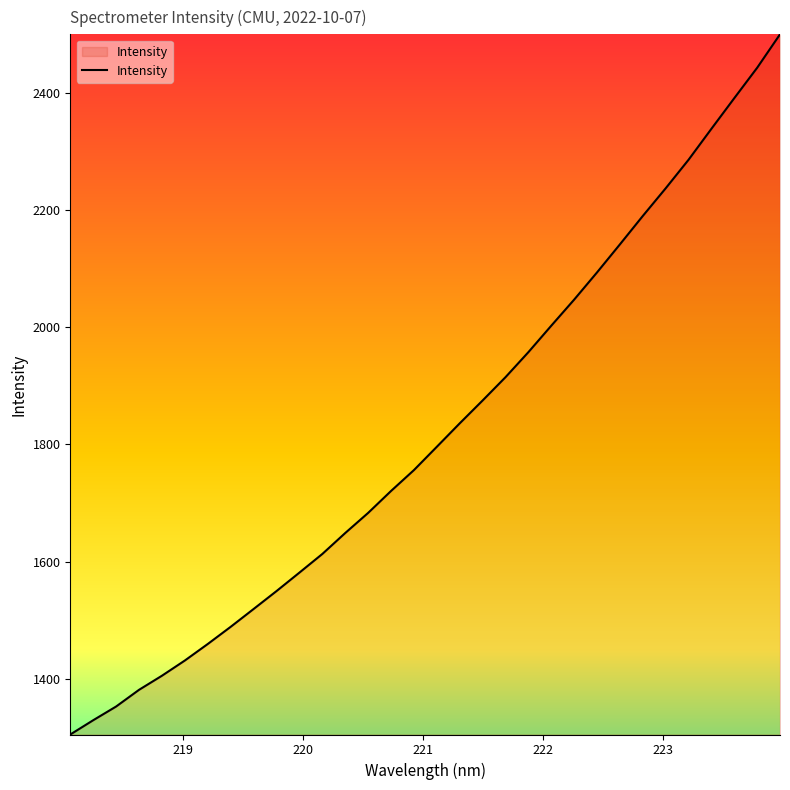

How many lines are shown in the chart?

1